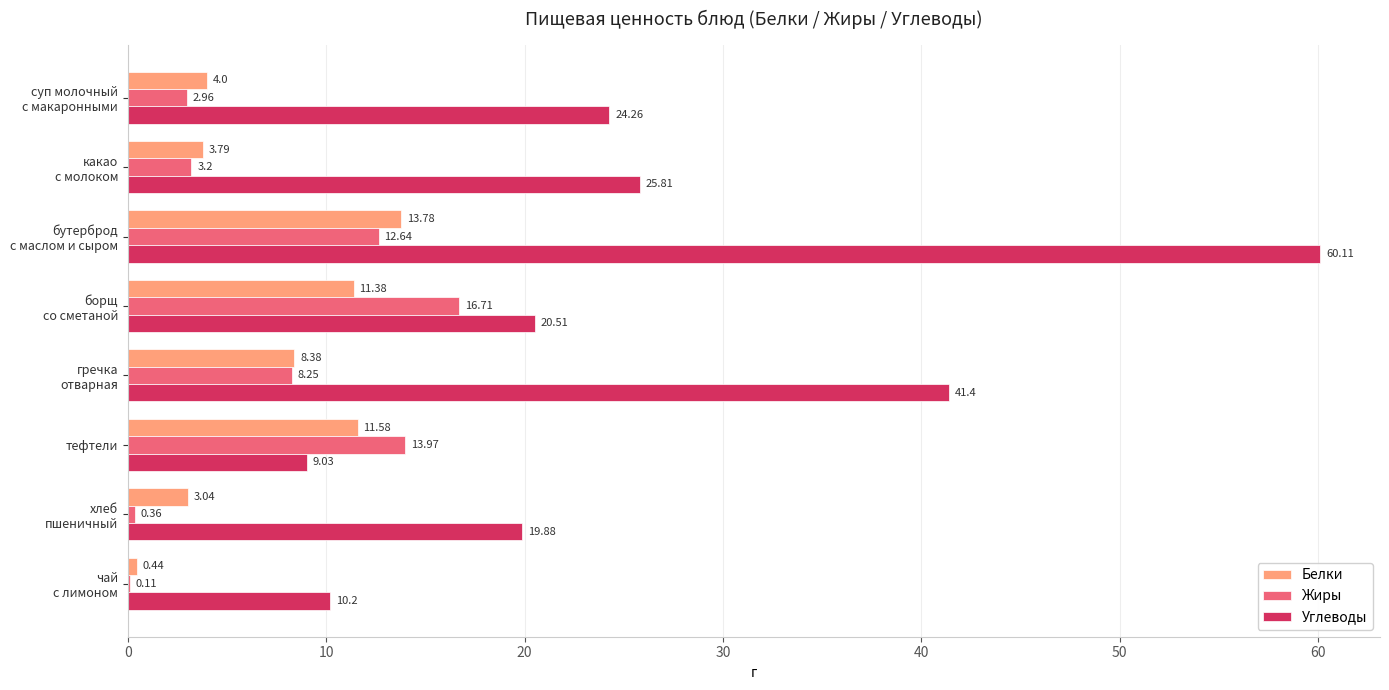

Which series has the largest total across all categories?

Углеводы